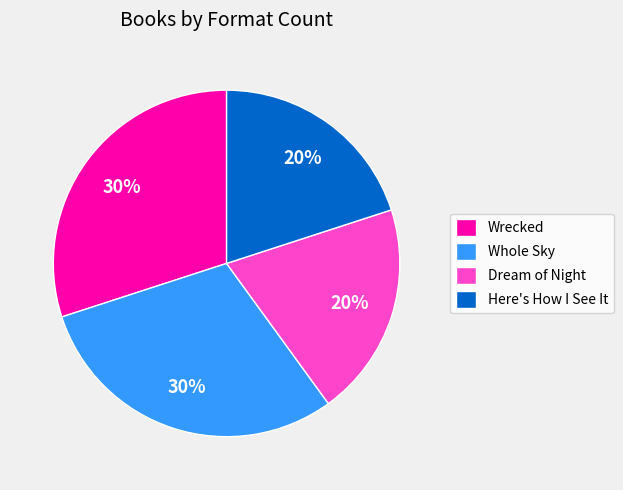

True or false: Whole Sky accounts for 30% of the total.

True